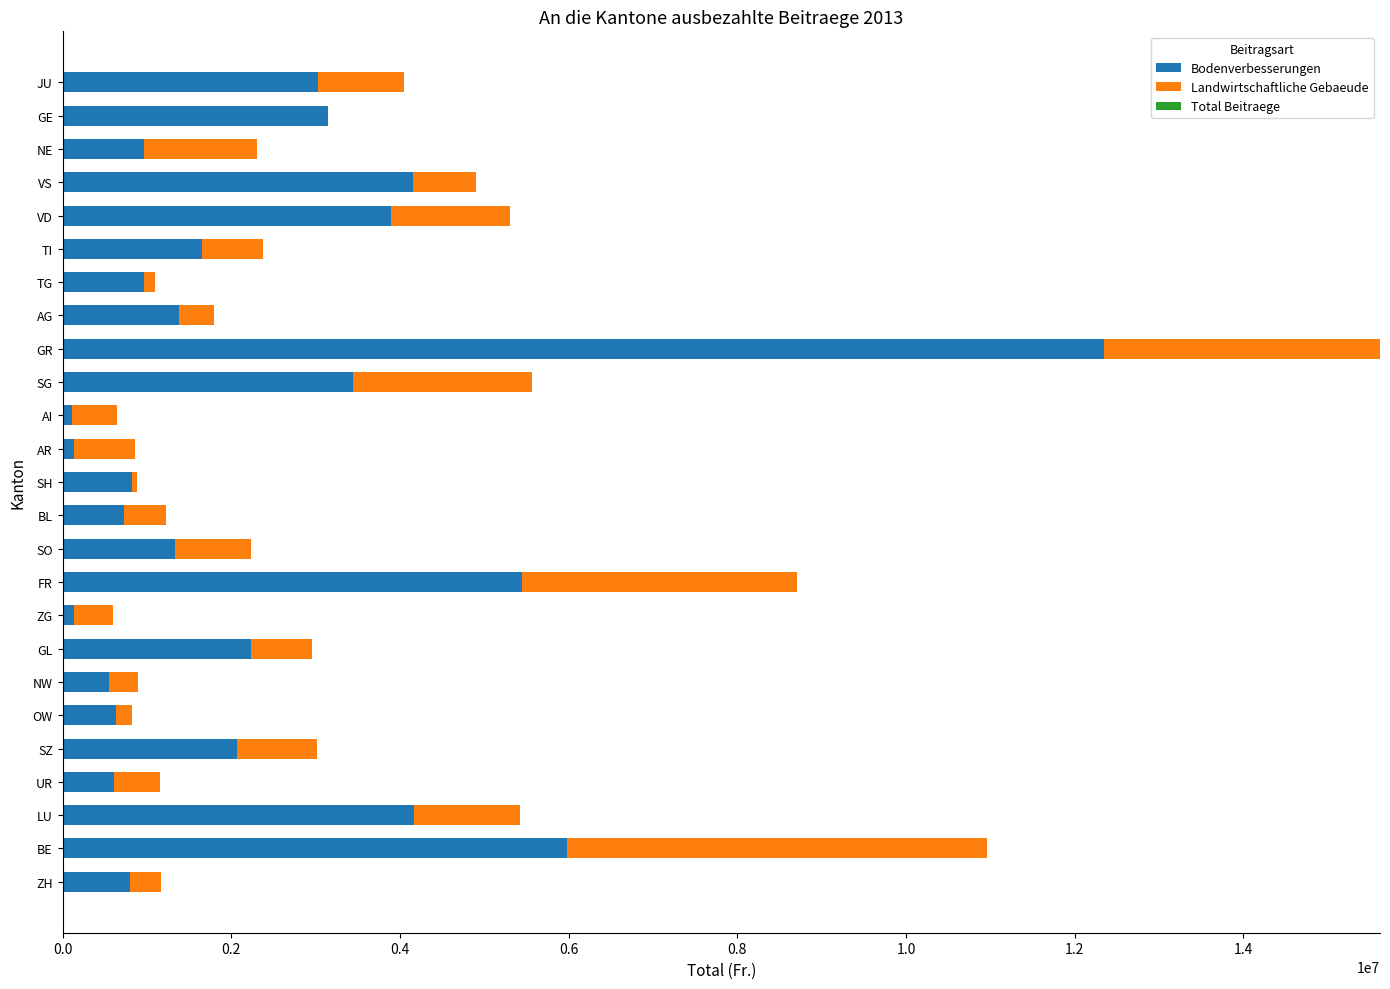

True or false: Bodenverbesserungen has a value of 4162188 at LU.

True